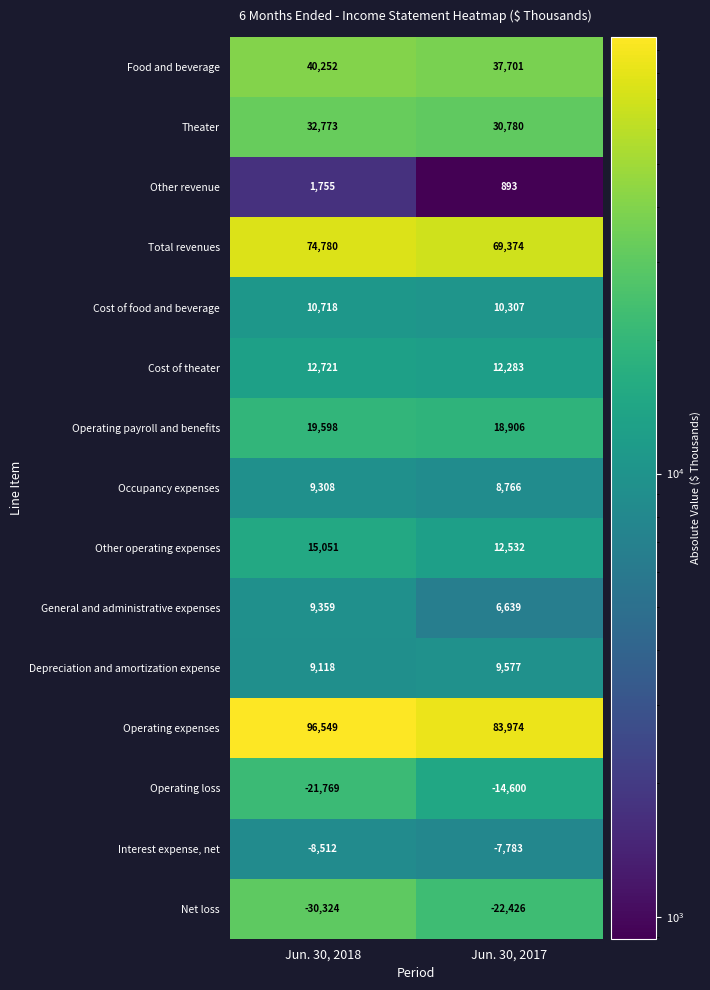

What value does the Other revenue series have at Jun. 30, 2018?

1755